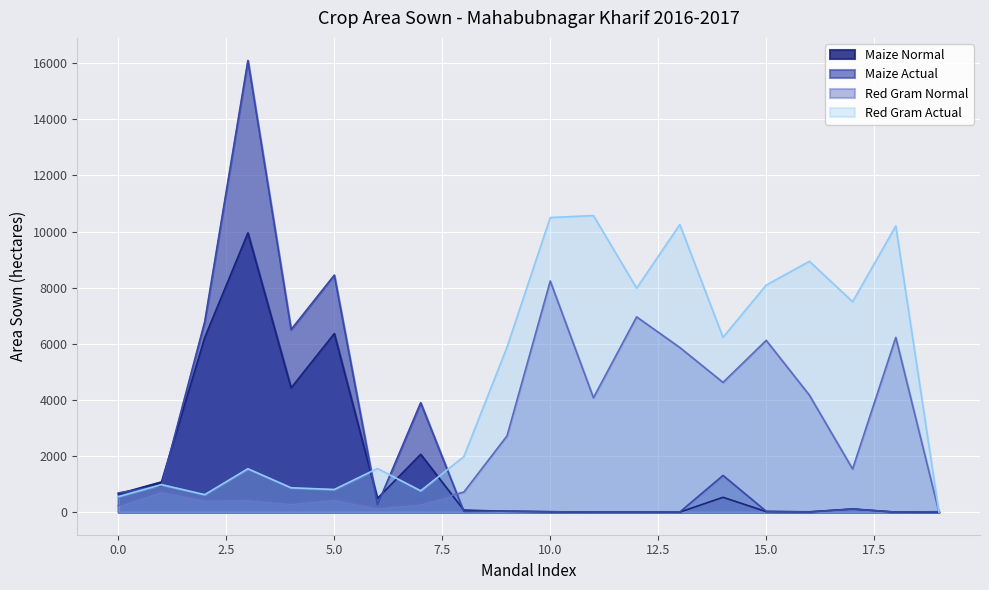

Which category has the lowest value in the normalAreaSown series?

Maganoor